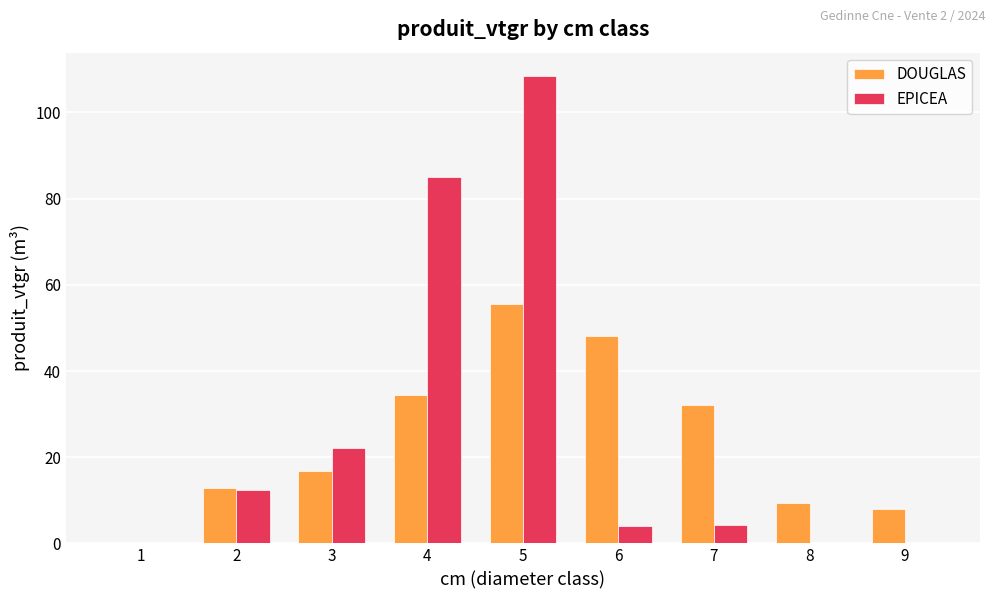

What is the total value across all series at 6?

52.3